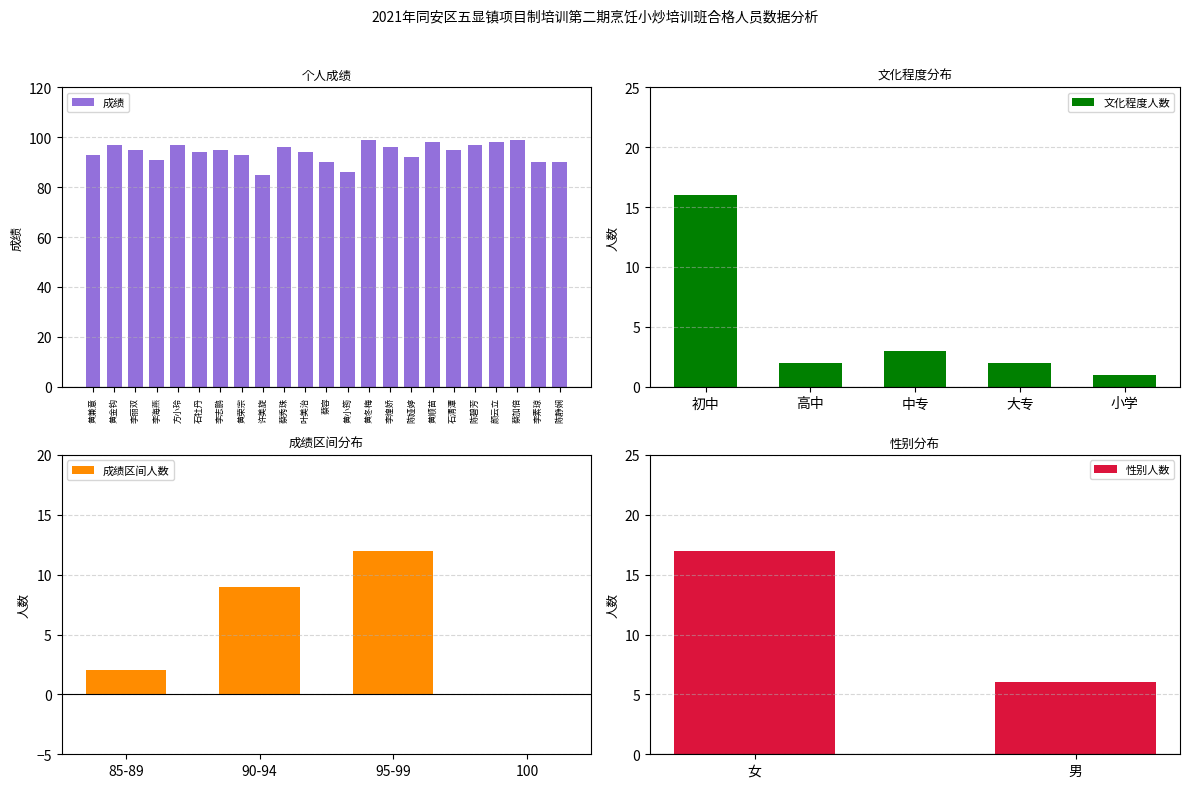

Reading left to right, list all the values displayed in this chart.

93	97	95	91	97	94	95	93	85	96	94	90	86	99	96	92	98	95	97	98	99	90	90